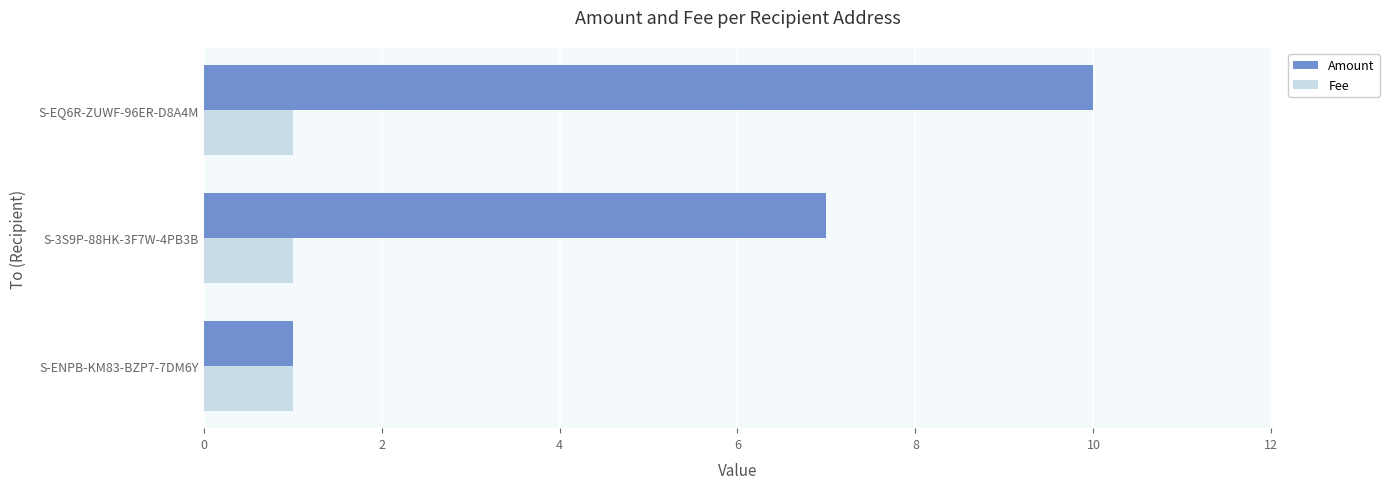

Count the Amount values in the range 1 to 10.

3